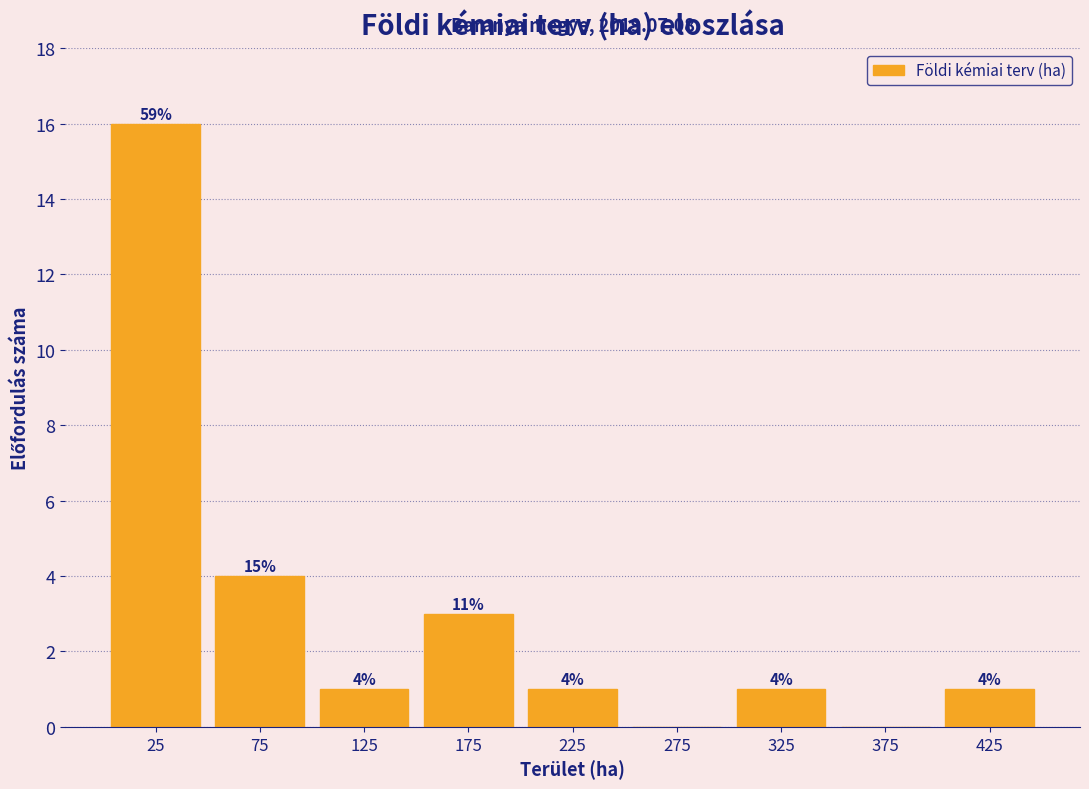

Which range on the x-axis has the tallest bar?

0 to 50